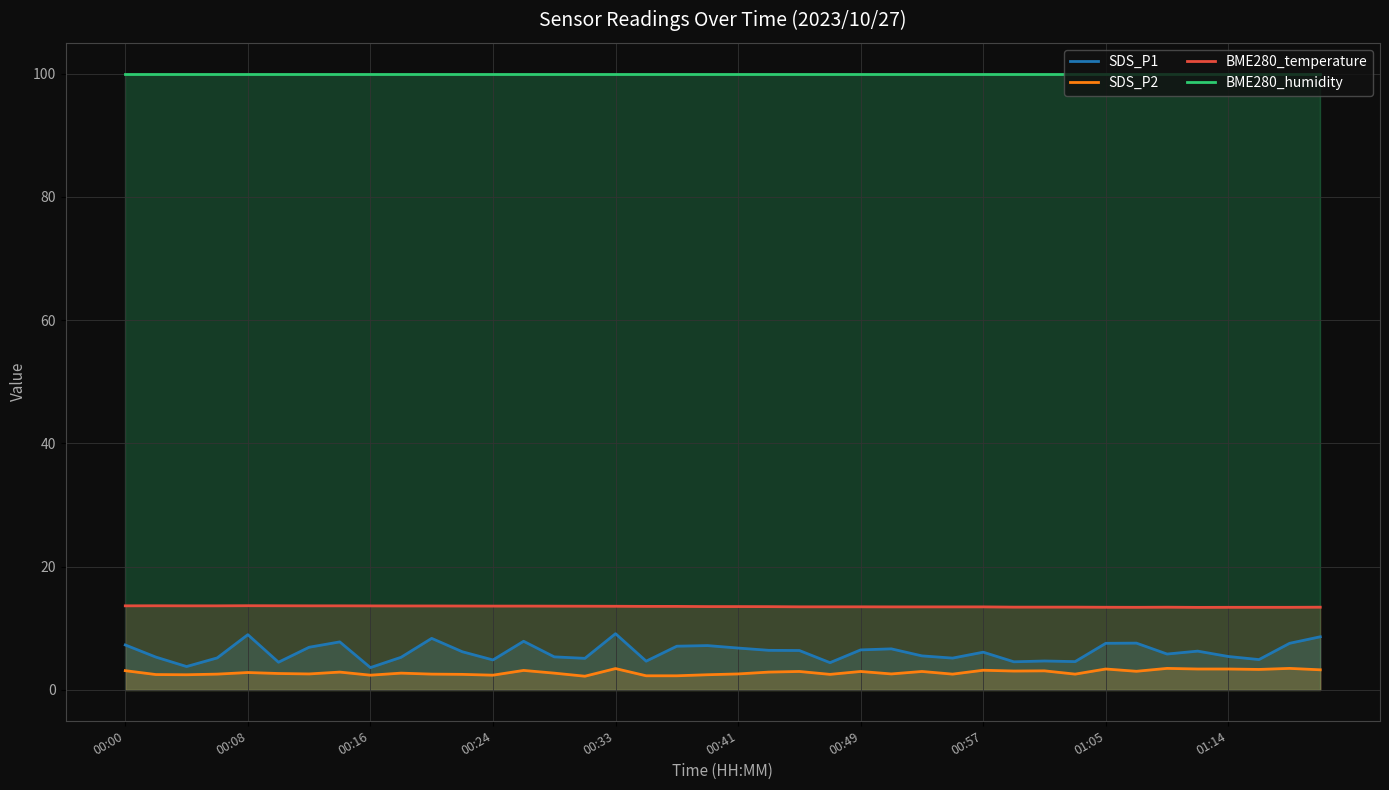

Does the chart display data point markers on the line(s)?

No